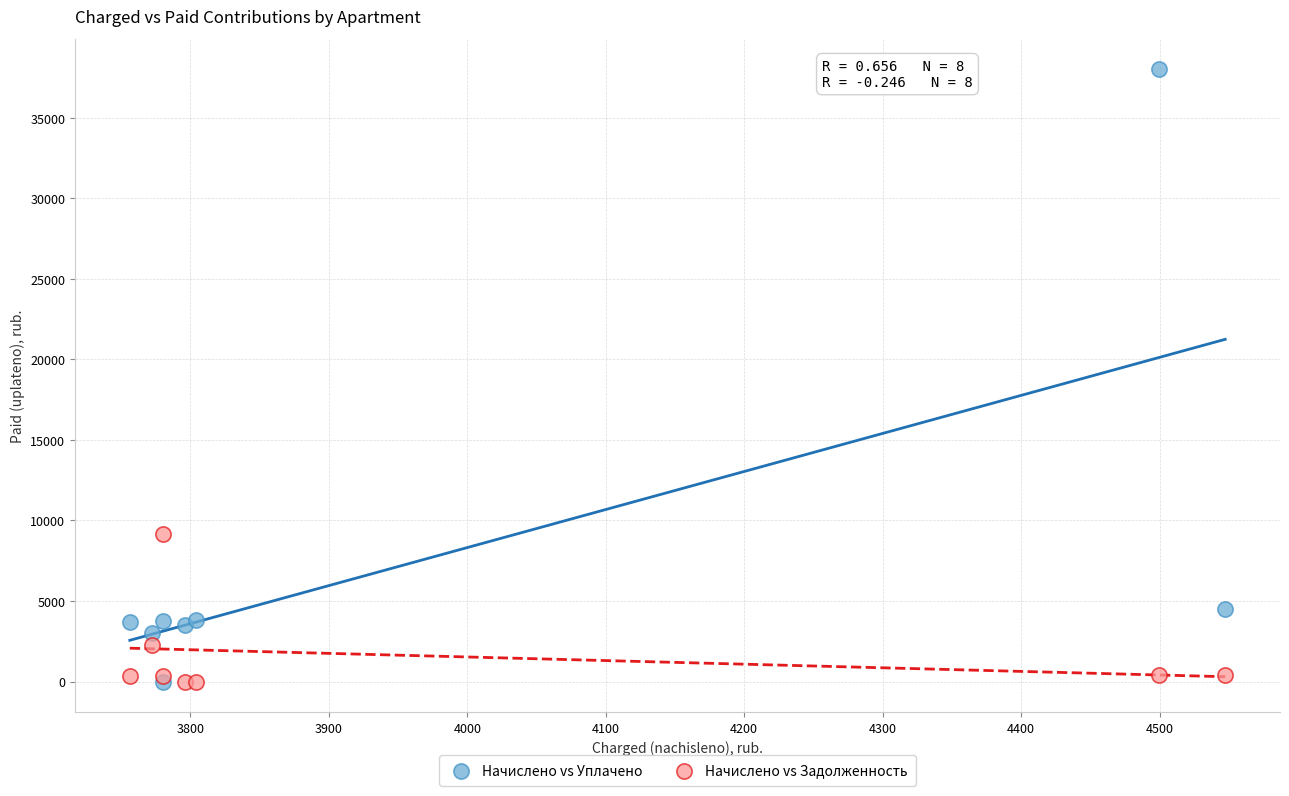

What are all the series names shown in the legend?

Начислено vs Уплачено, Начислено vs Задолженность